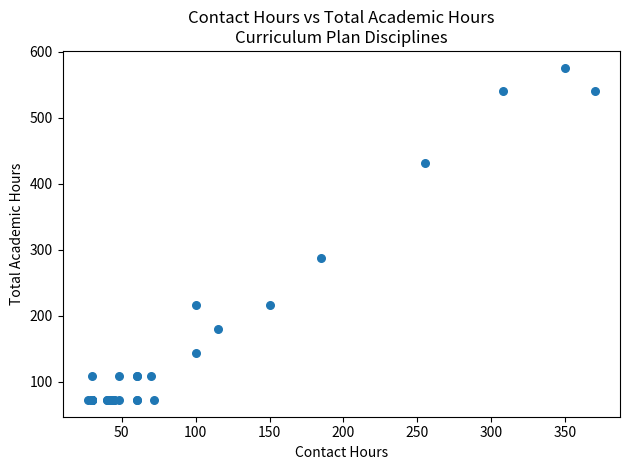

What Y value in the scatter plot is closest to 324?

288